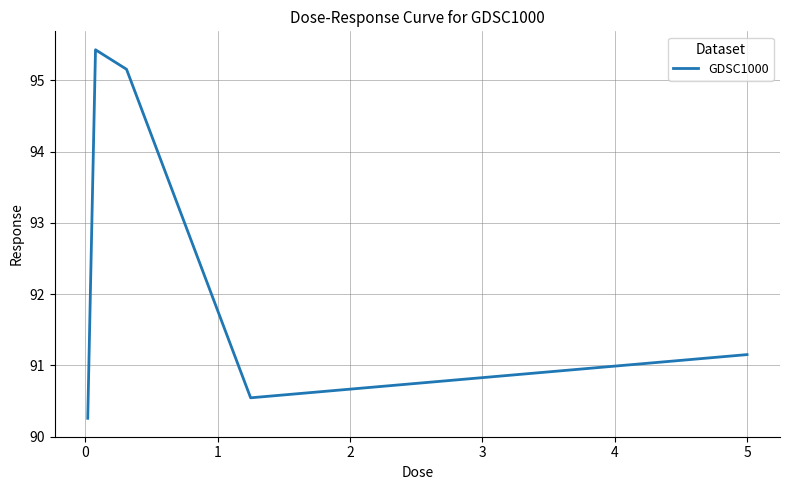

What is the difference between the maximum and minimum values?

5.2